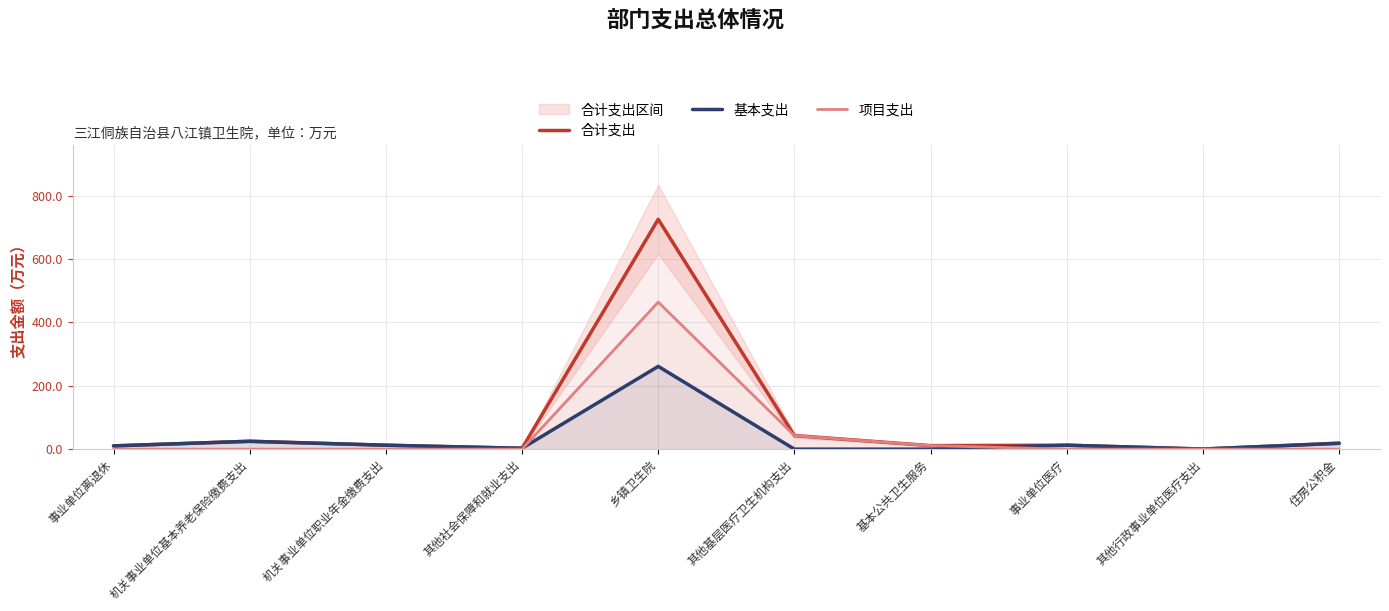

At which category does the chart reach its minimum across all series?

其他基层医疗卫生机构支出